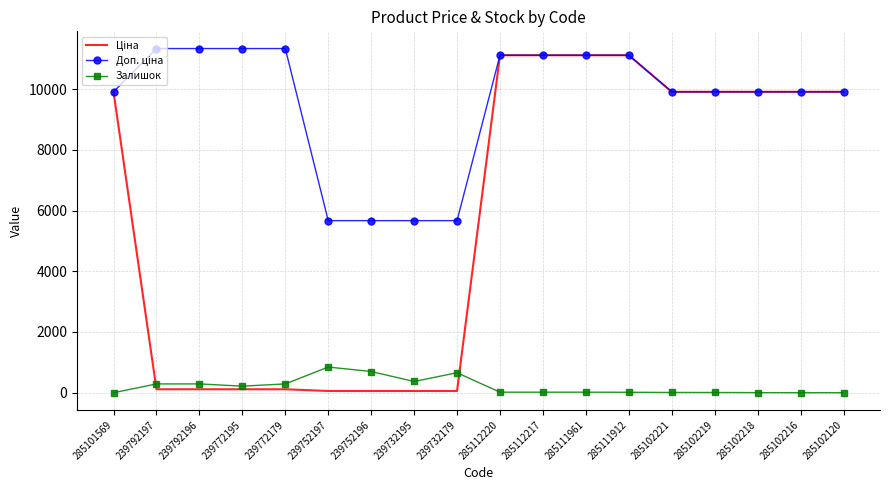

Which category has the highest value across all series?

239792197